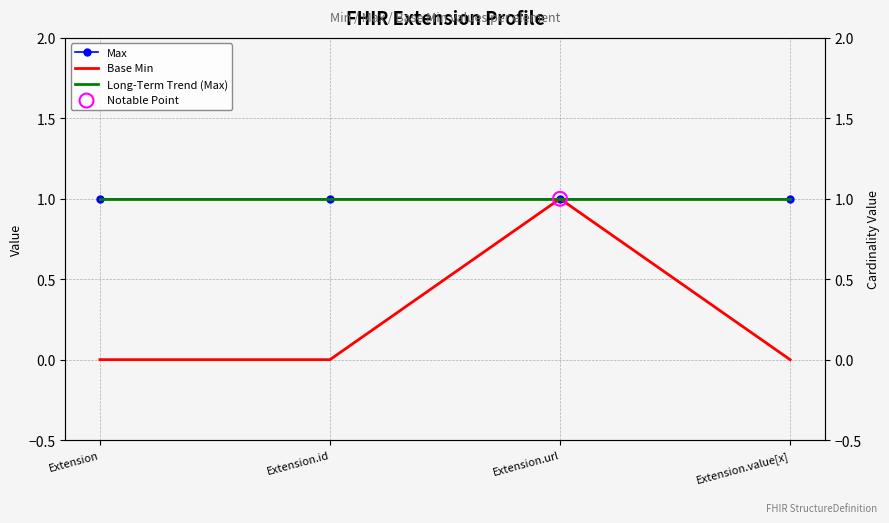

What are all the series names shown in the legend?

Max, Base Min, Long-Term Trend (Max)